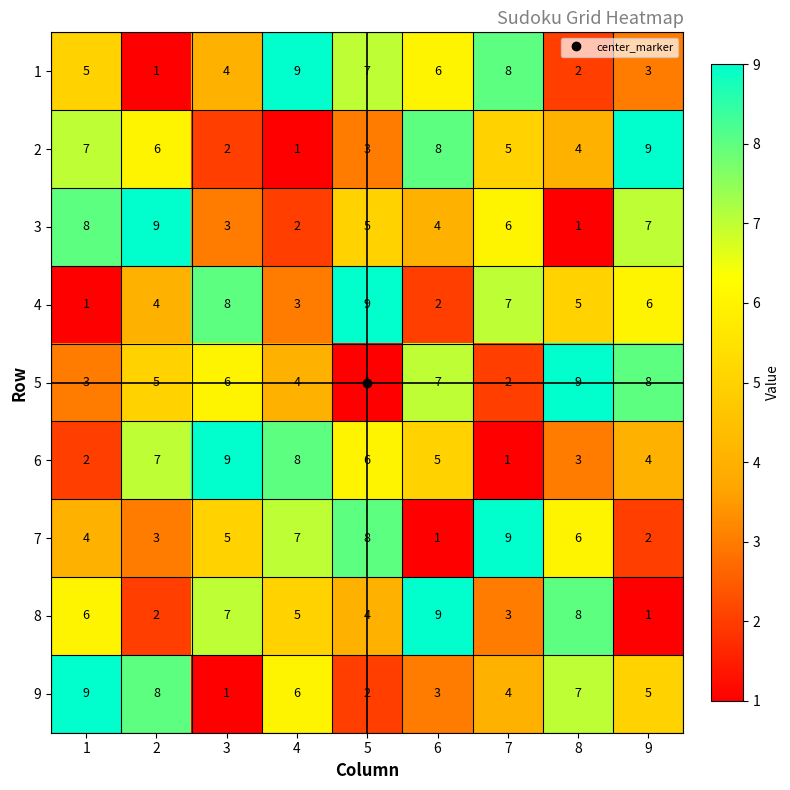

What is the difference between the maximum and minimum values in the 6 series?

8